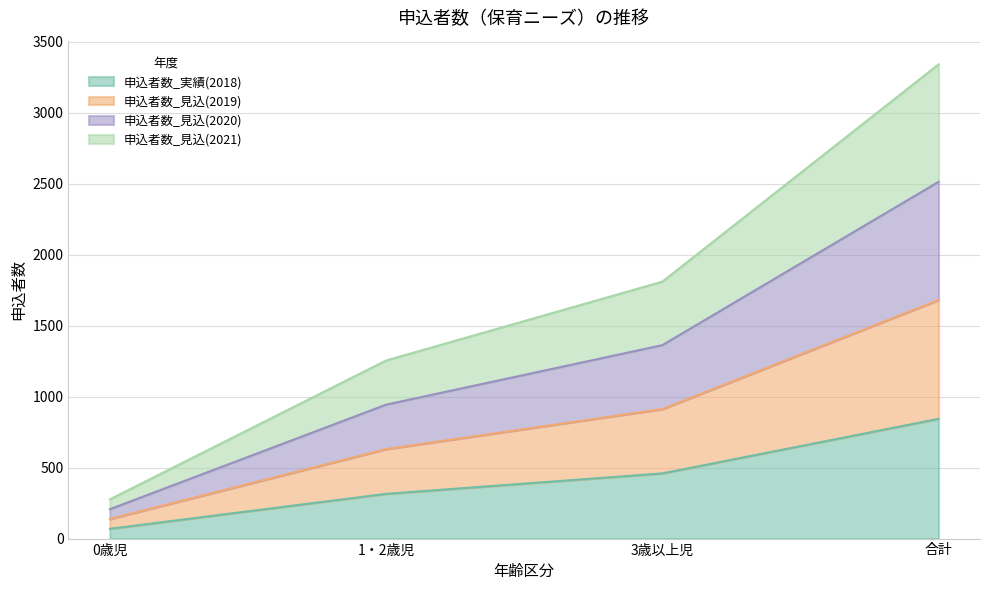

What is the sum of the 申込者数_実績(2018) values at 合計 and 0歳児?

912